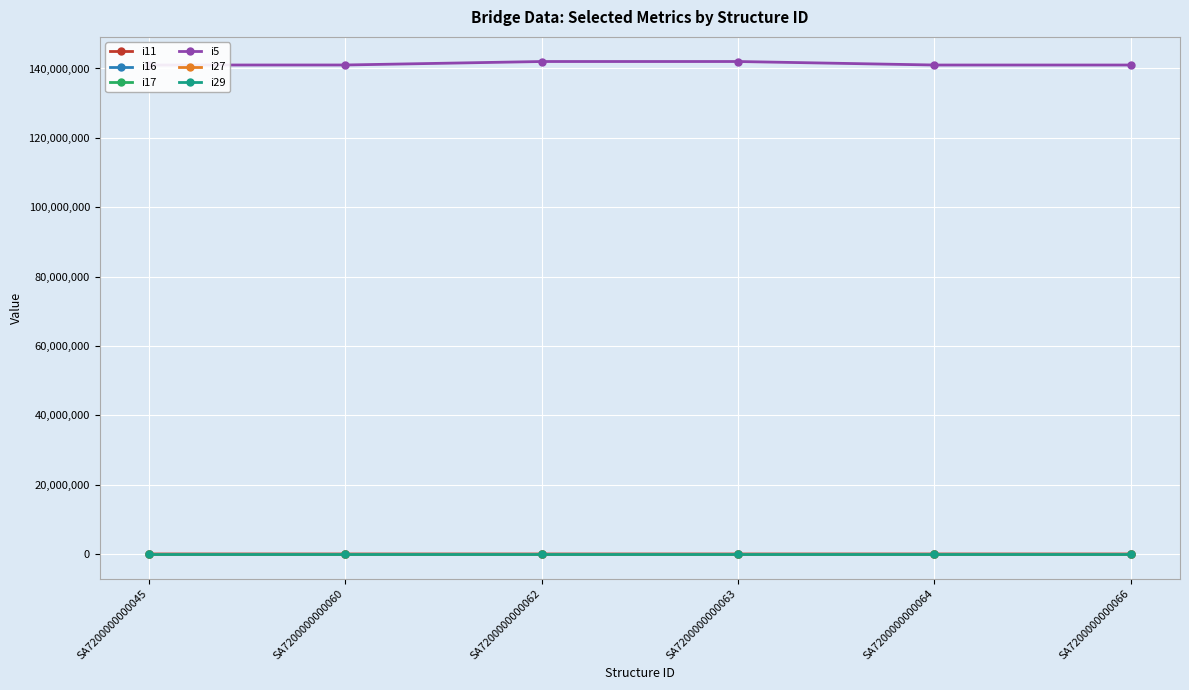

True or false: i17 has more than 2 interior local peaks.

False